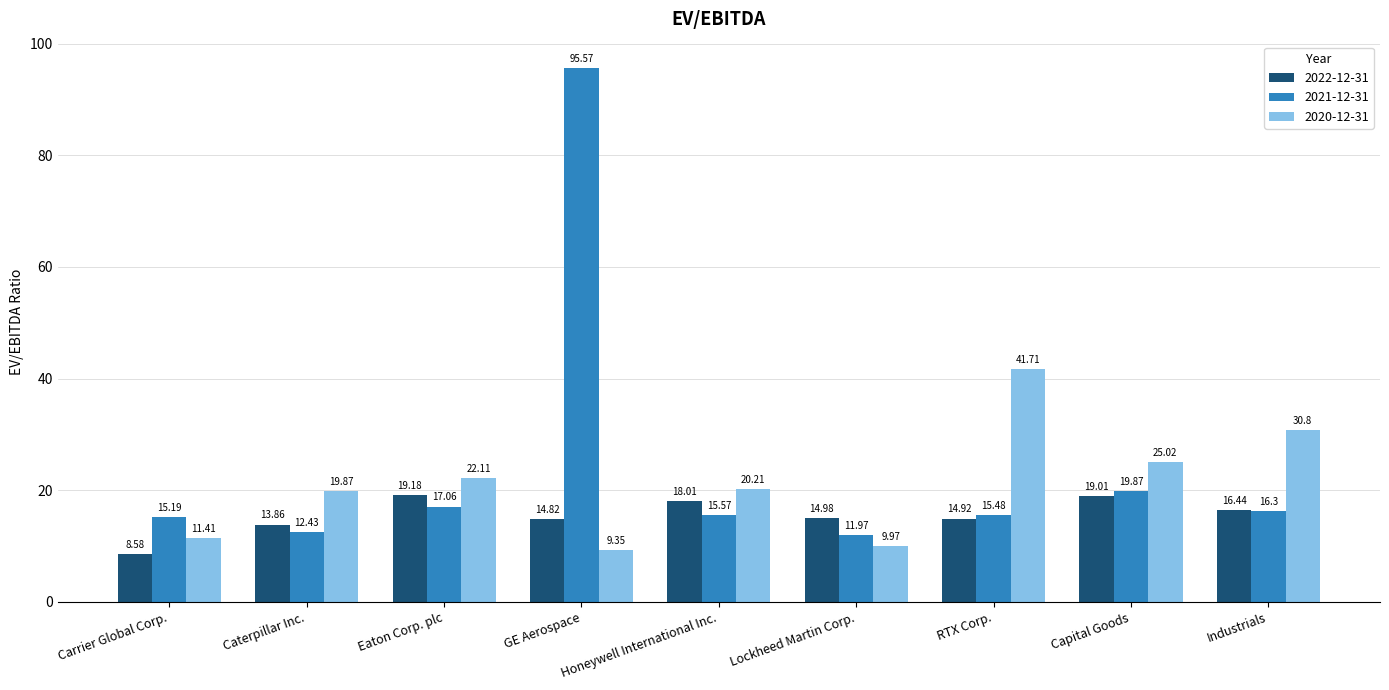

What value does the 2020-12-31 series have at RTX Corp.?

41.7